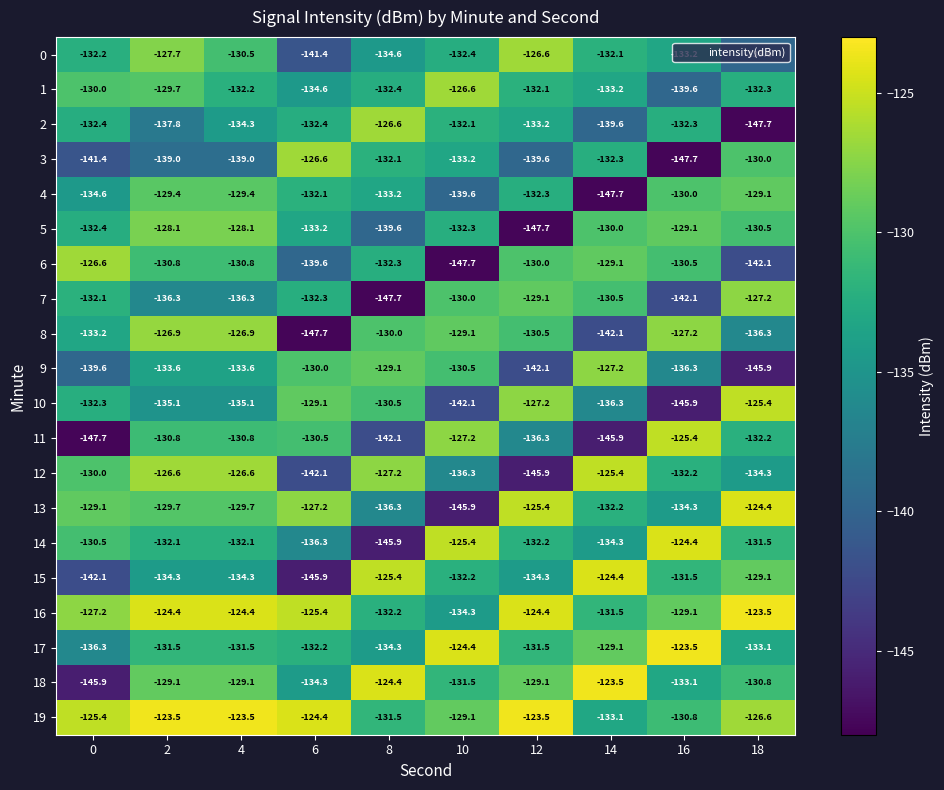

What is the total value across all series at 0?

-2681.0